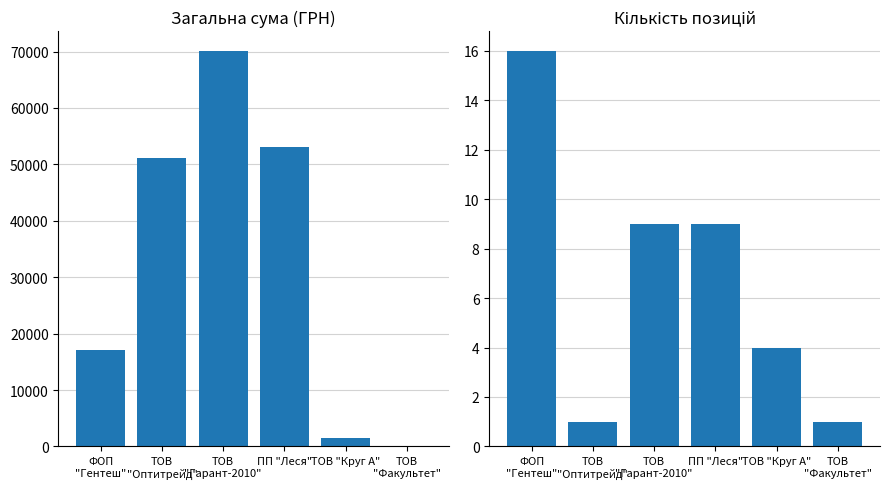

List the series in order of their overall mean, highest first.

СУМА (ГРН), Кількість позицій